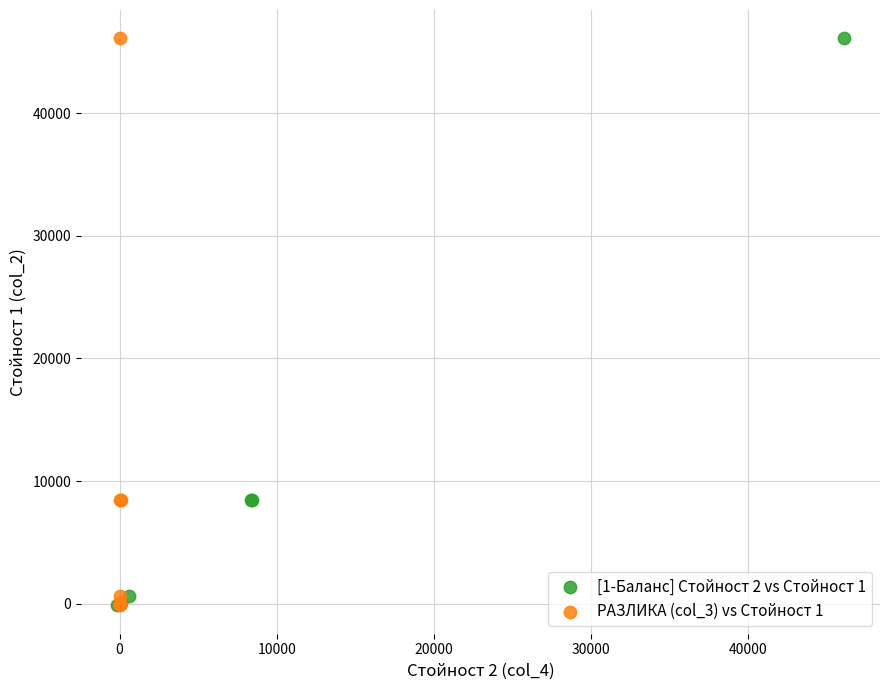

What are all the series names shown in the legend?

[1-Баланс] Стойност 2 vs Стойност 1, РАЗЛИКА (col_3) vs Стойност 1